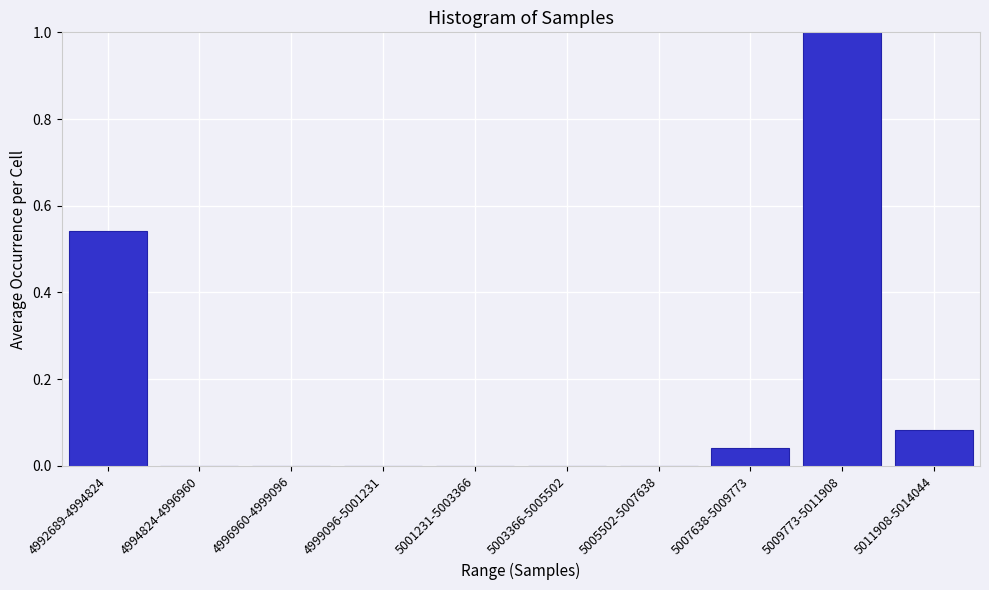

What is the change in value from 5001231-5003366 to 5011908-5014044?

+0.1